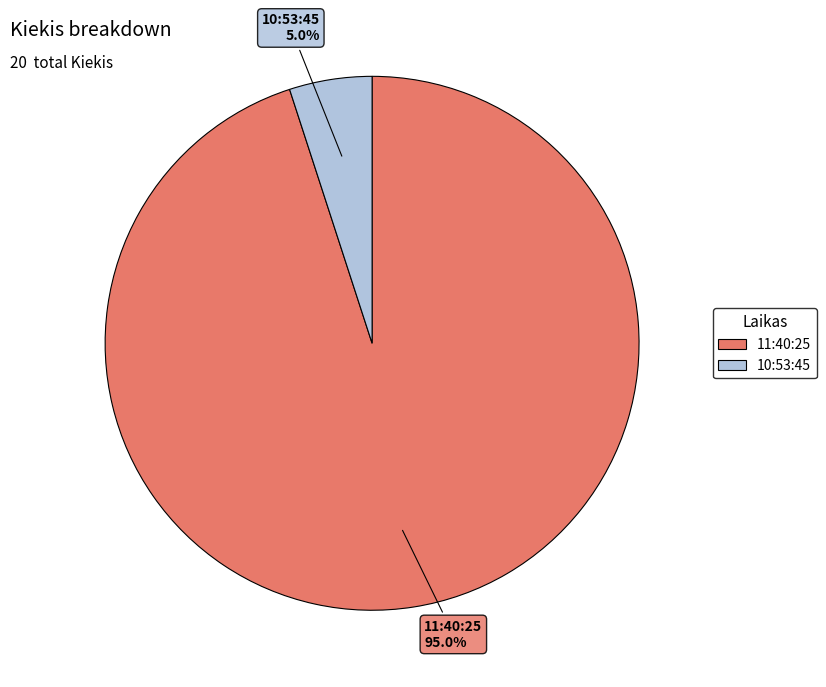

What percentage is the 11:40:25 slice, to the nearest percent?

95%